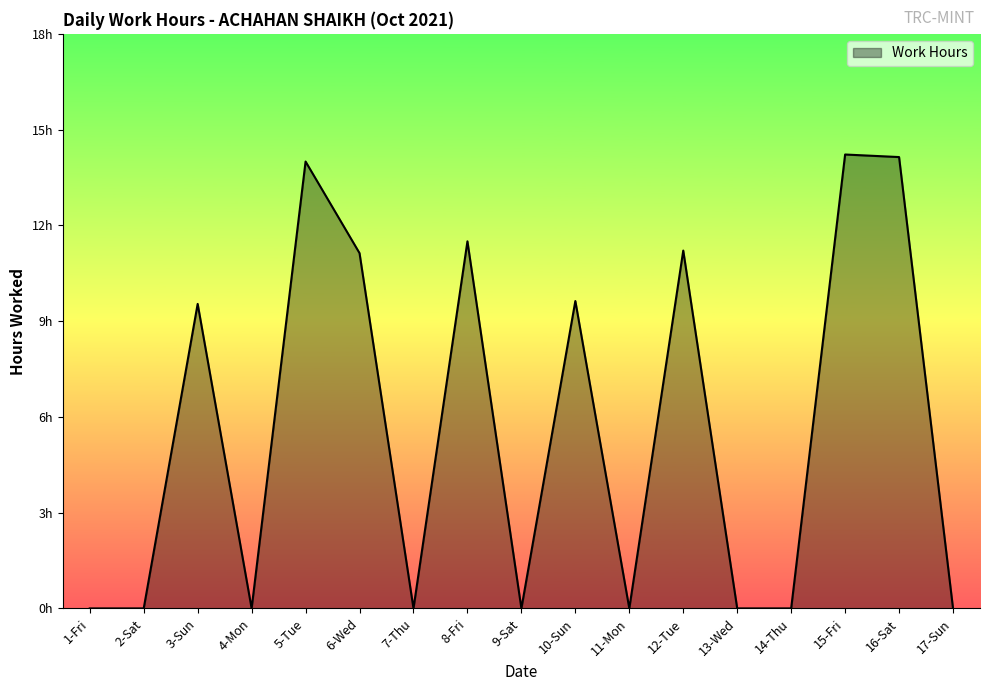

How many points are lower than both their immediate neighbors (excluding endpoints)?

4